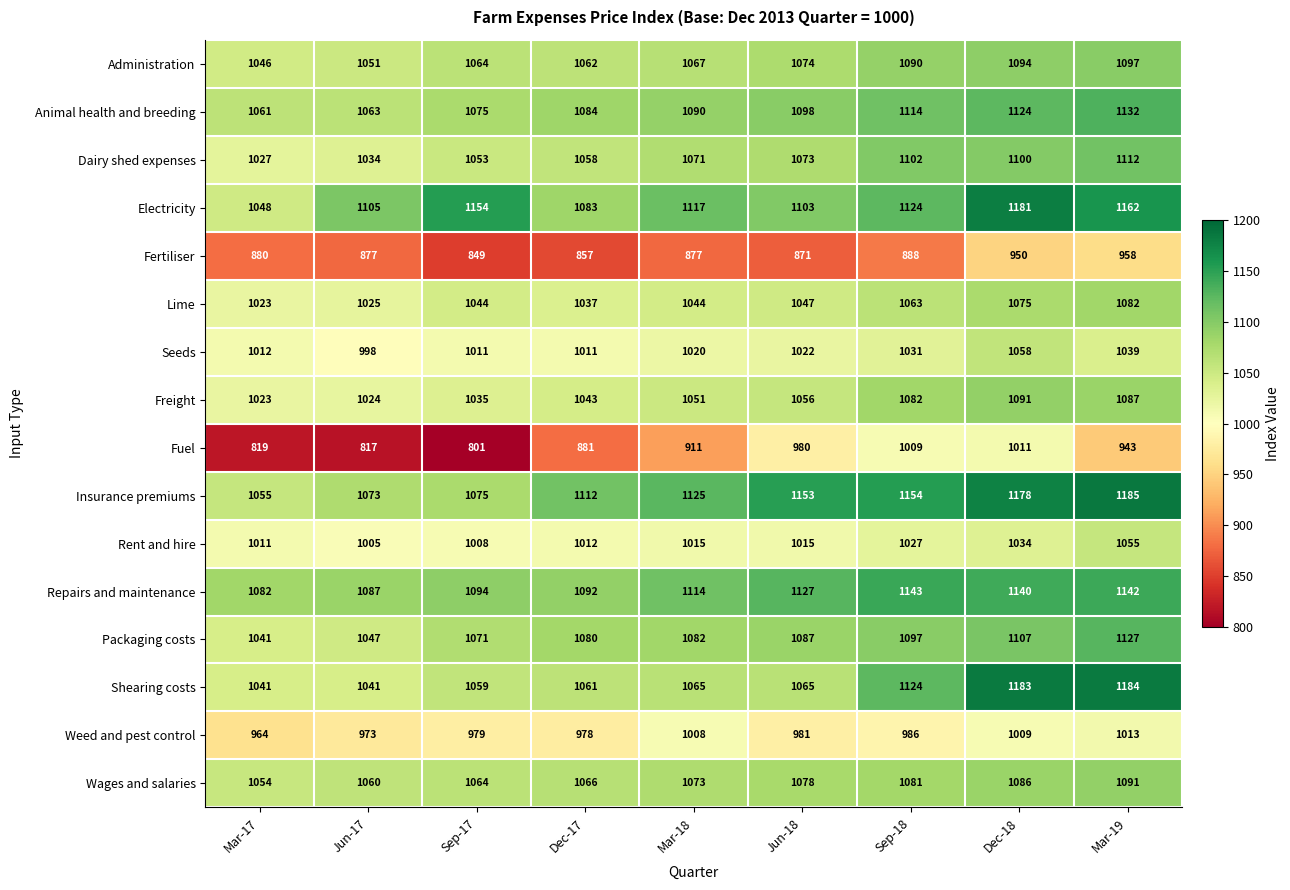

Rank the series at Mar-19 from highest to lowest value.

Insurance premiums, Shearing costs, Electricity, Repairs and maintenance, Animal health and breeding, Packaging costs, Dairy shed expenses, Administration, Wages and salaries, Freight, Lime, Rent and hire, Seeds, Weed and pest control, Fertiliser, Fuel